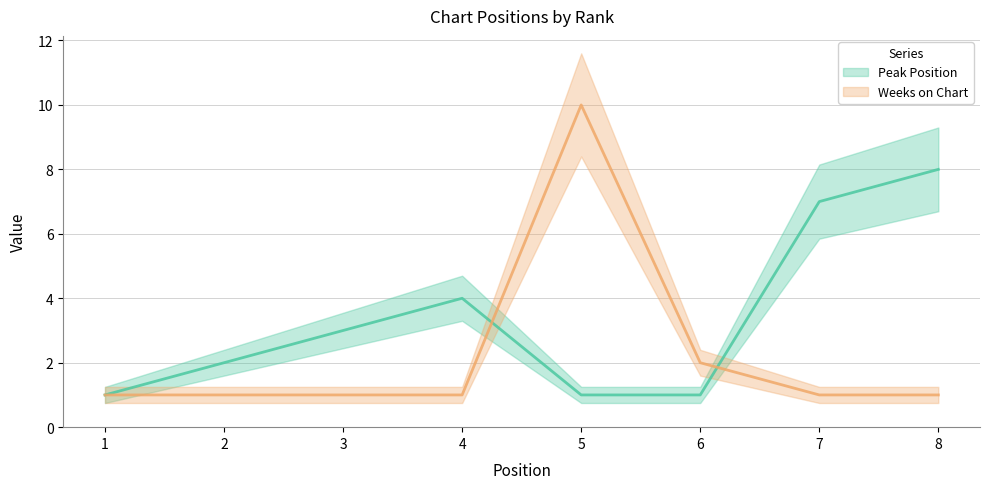

What are all the series names shown in the legend?

Peak Position, Weeks on Chart